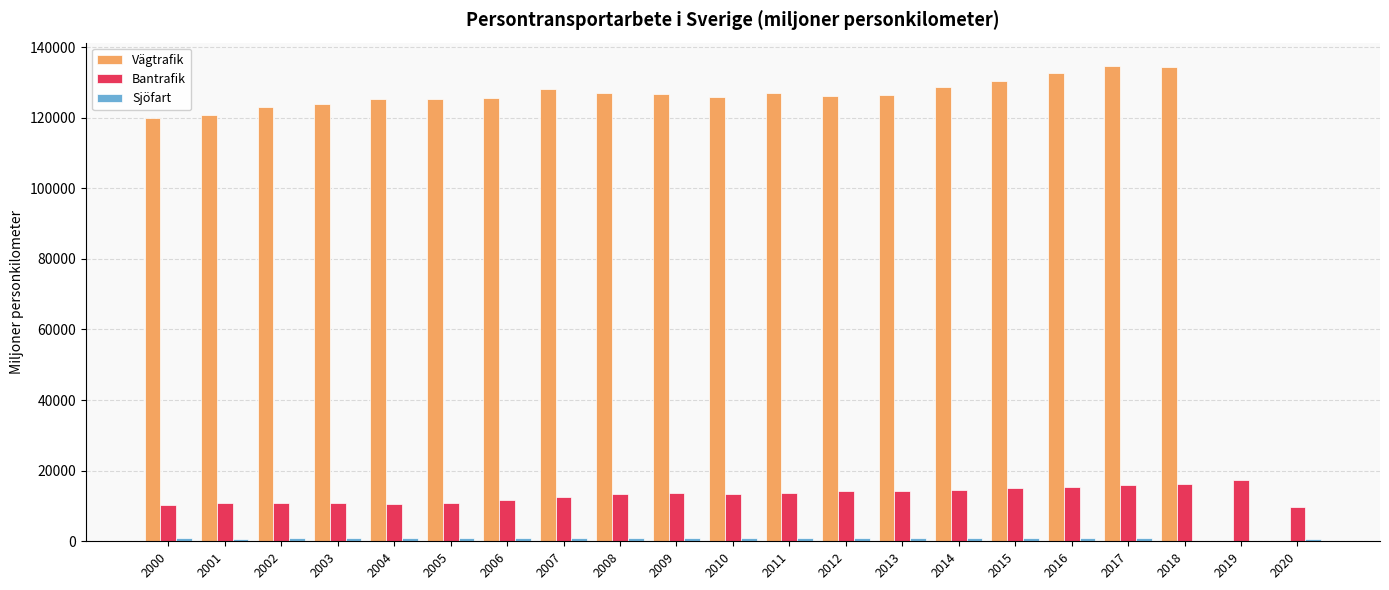

Is the value of Vägtrafik at 2008 greater than the value of Bantrafik at 2015?

Yes